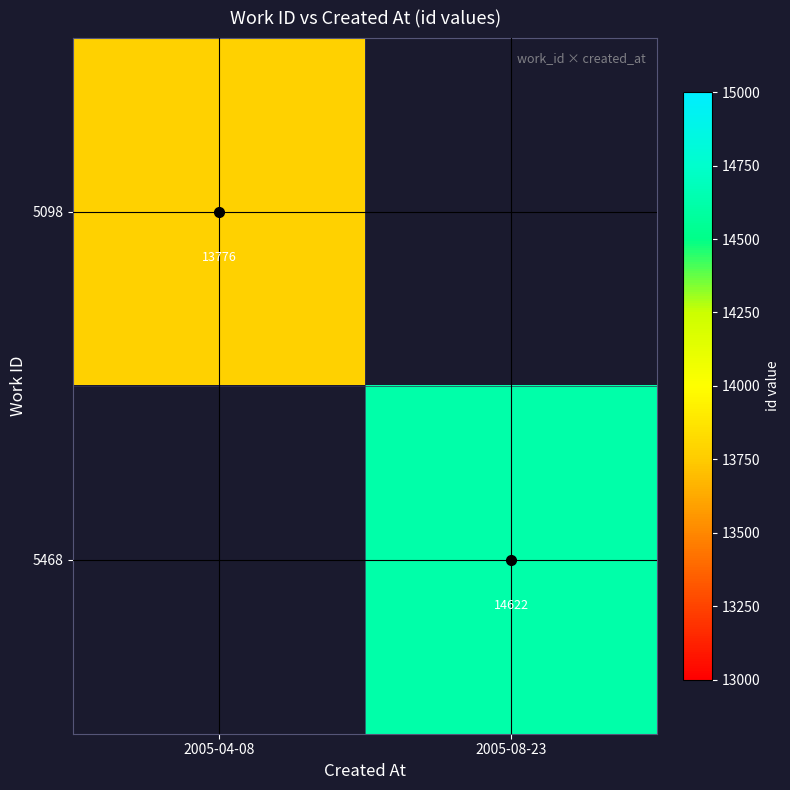

How many series are shown in this chart?

2